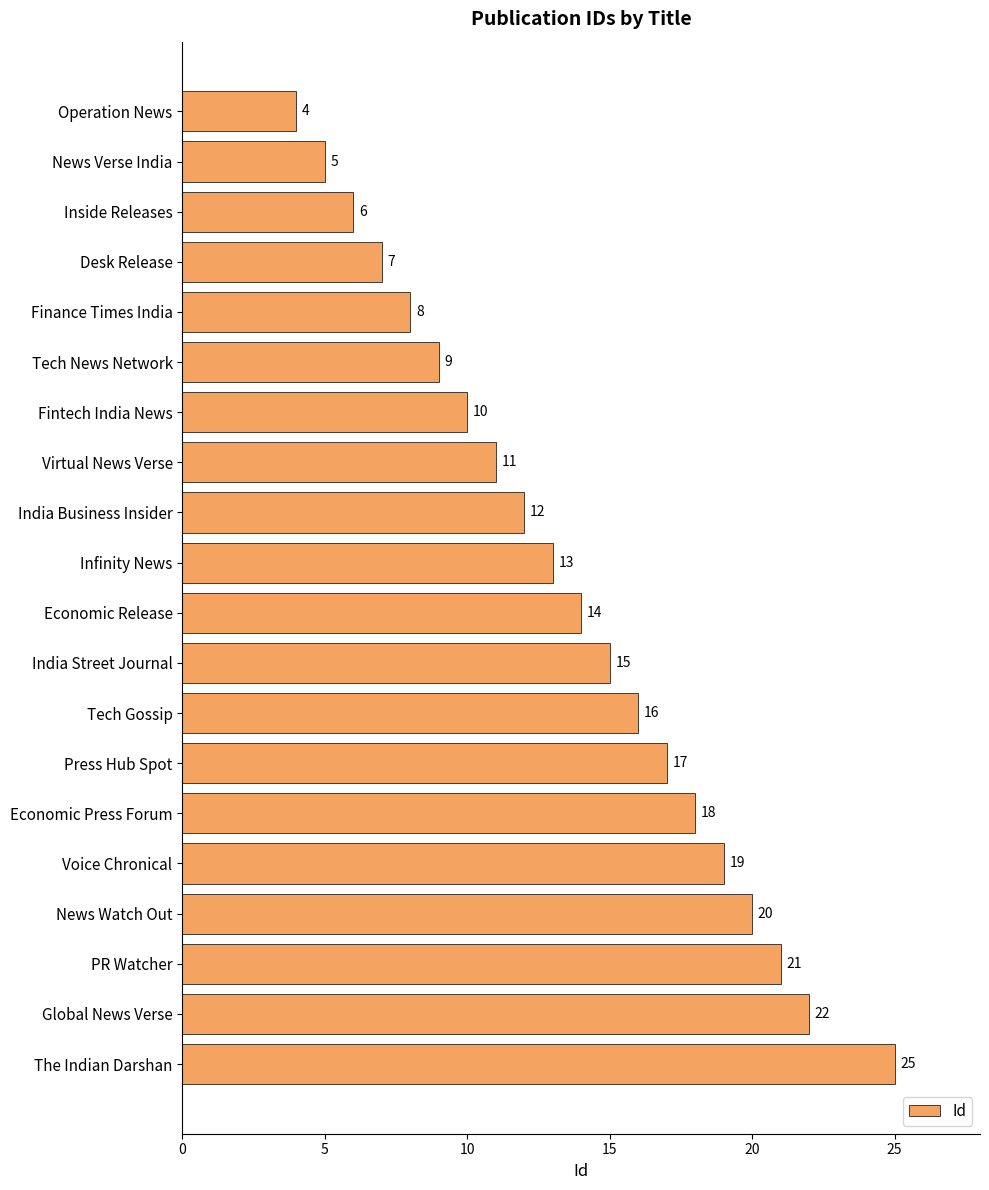

Does the chart contain stacked bars?

No